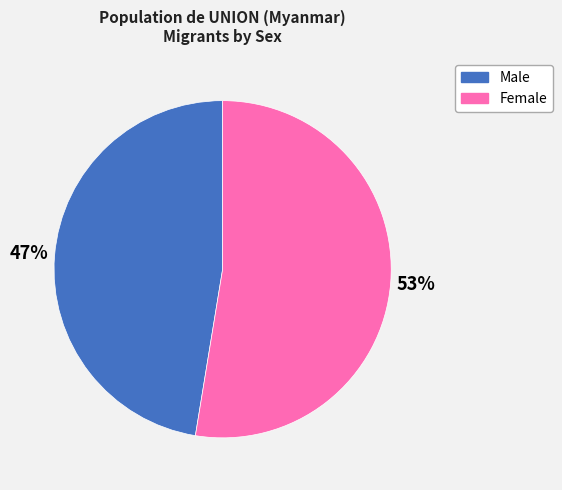

What is the largest slice in the pie chart?

Female